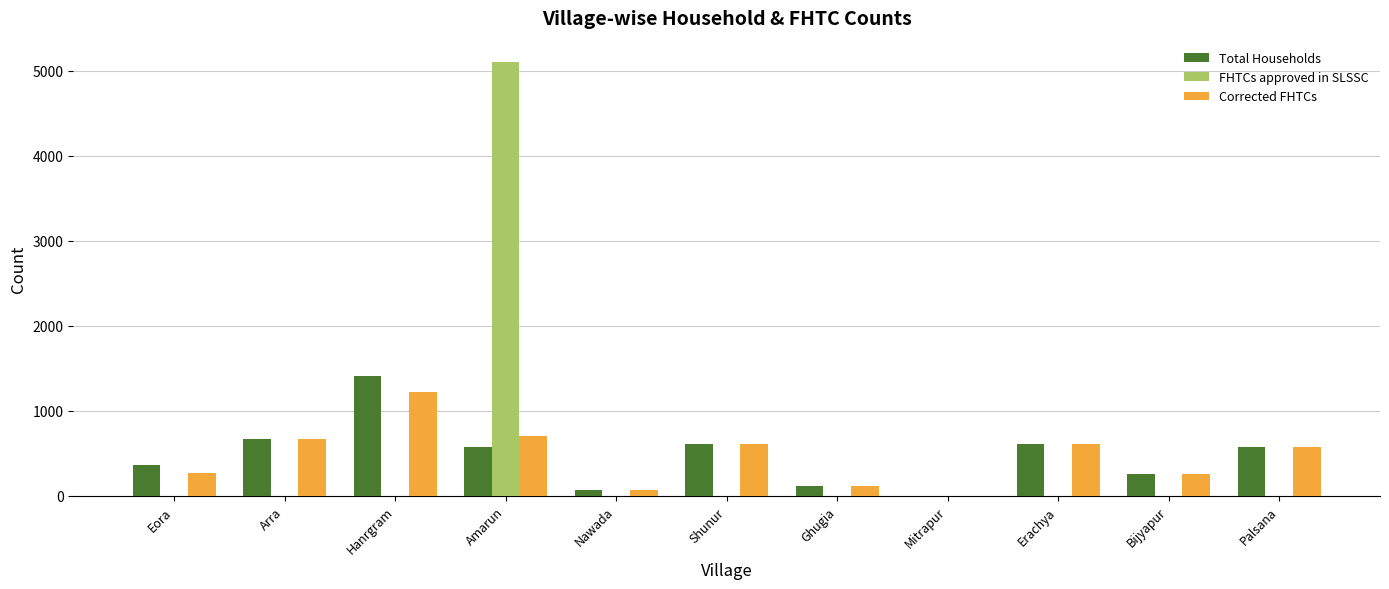

Is the value of Total Households at Hanrgram greater than the value of FHTCs approved in SLSSC at Nawada?

Yes